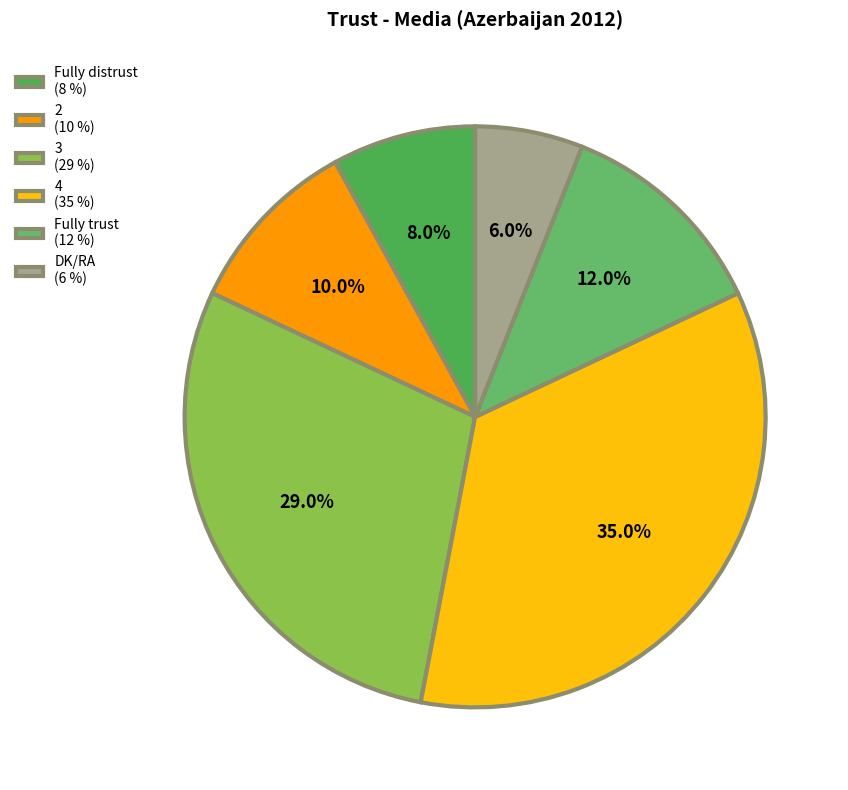

To the nearest percent, what percentage of the pie is Fully distrust?

8%